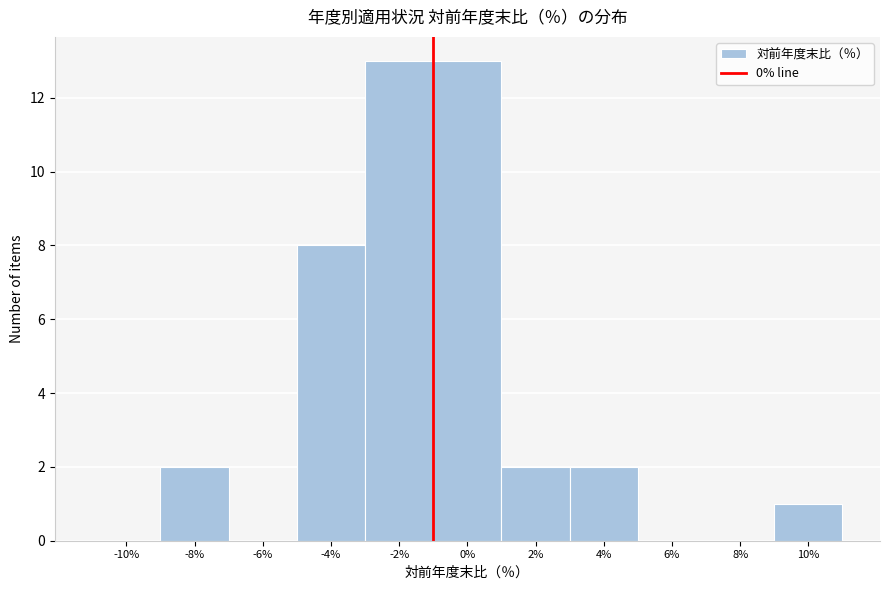

Reading left to right, what are all the values shown in this chart?

-10%=0	-8%=2	-6%=0	-4%=8	-2%=13	0%=13	2%=2	4%=2	6%=0	8%=0	10%=1